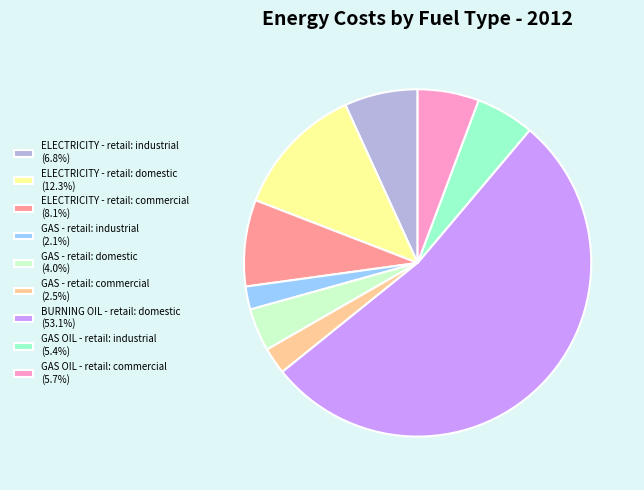

The GAS - retail: domestic slice represents 17% of the pie. True or false?

False